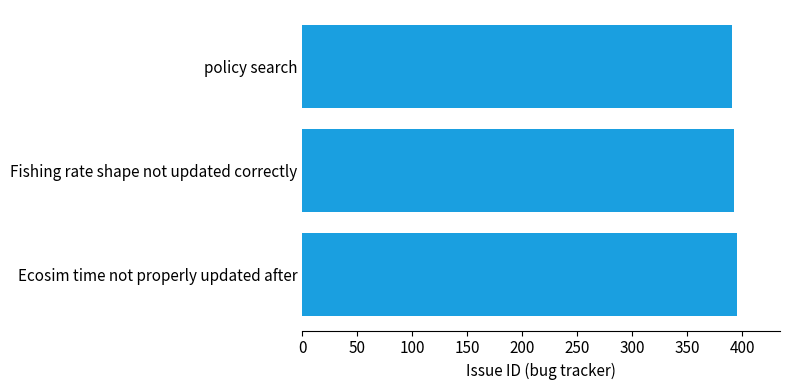

What is the greatest value displayed?

395